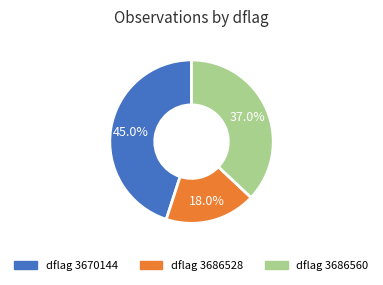

How many slices are in this pie chart?

3